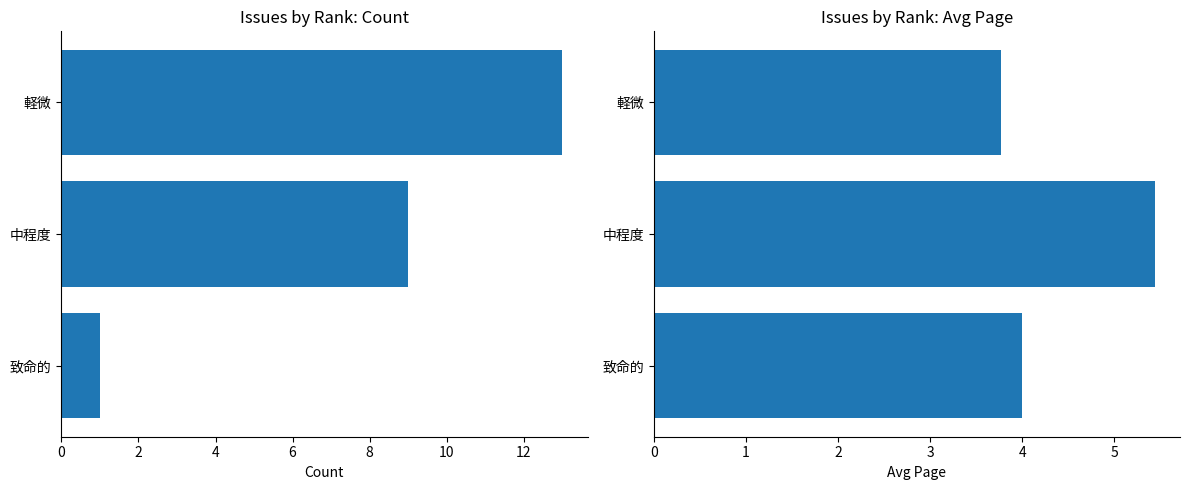

What is the smallest value displayed?

1.0